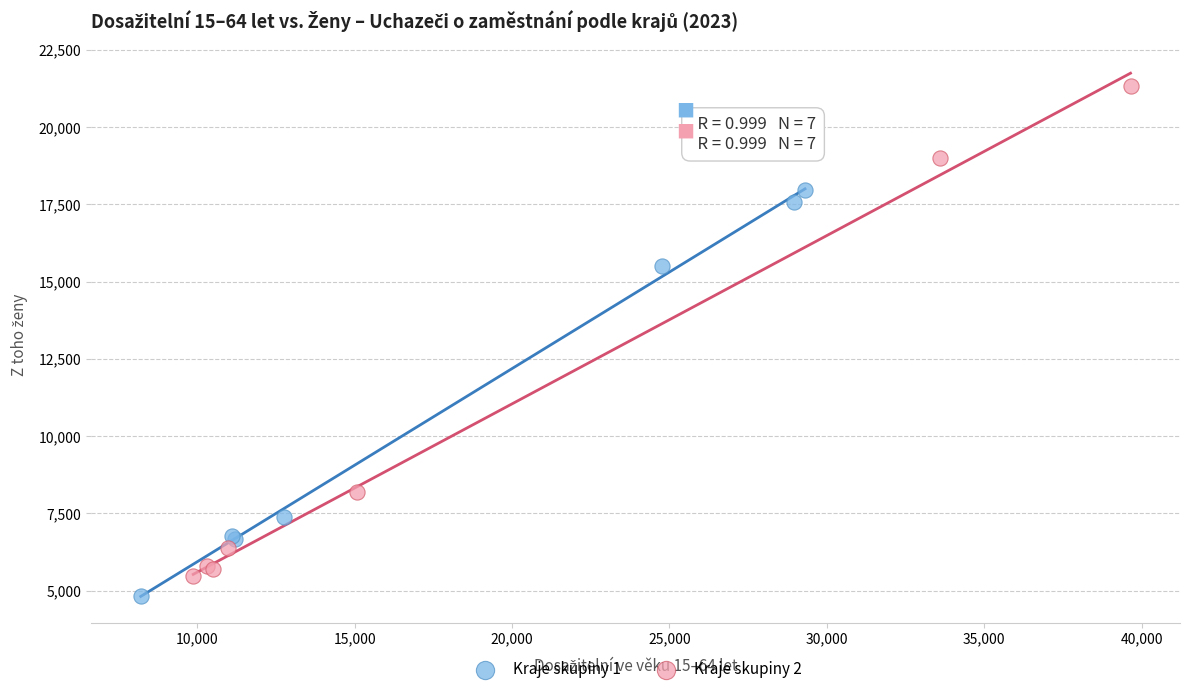

What are all the series names shown in the legend?

Kraje skupiny 1, Kraje skupiny 2